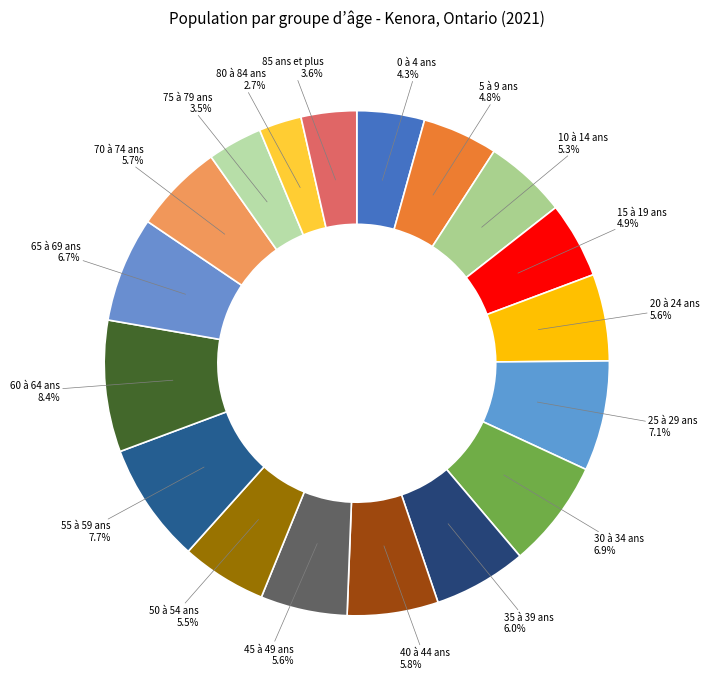

Count the number of slices in the pie.

18